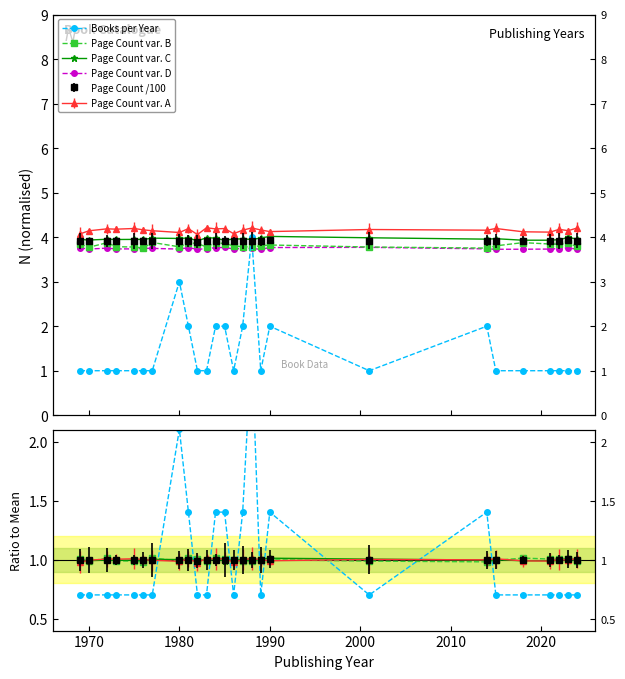

In Page Count var. B, how many points are lower than both neighbors (excluding endpoints)?

7